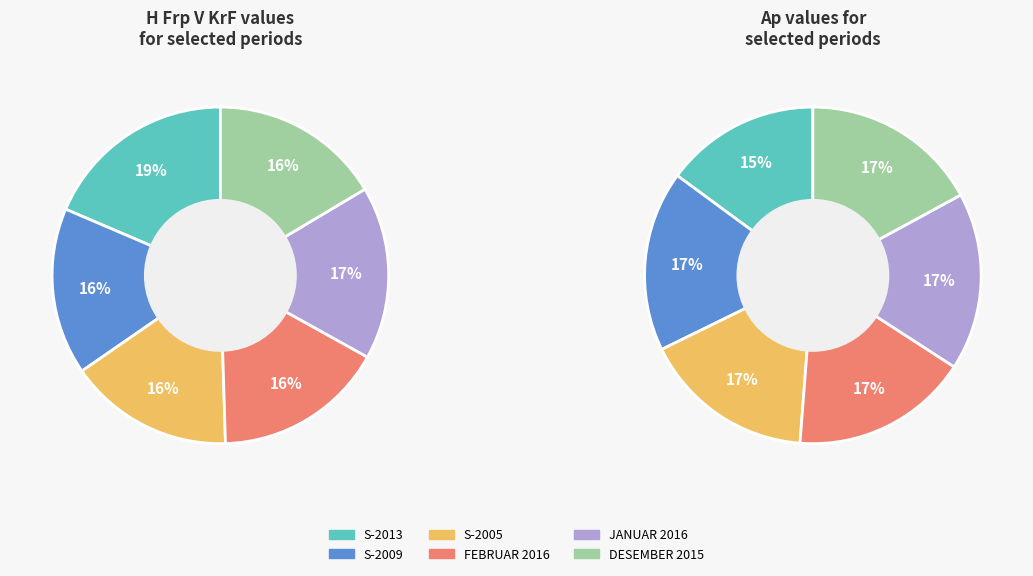

To the nearest percent, what is the difference between the largest and smallest slice percentages?

3%